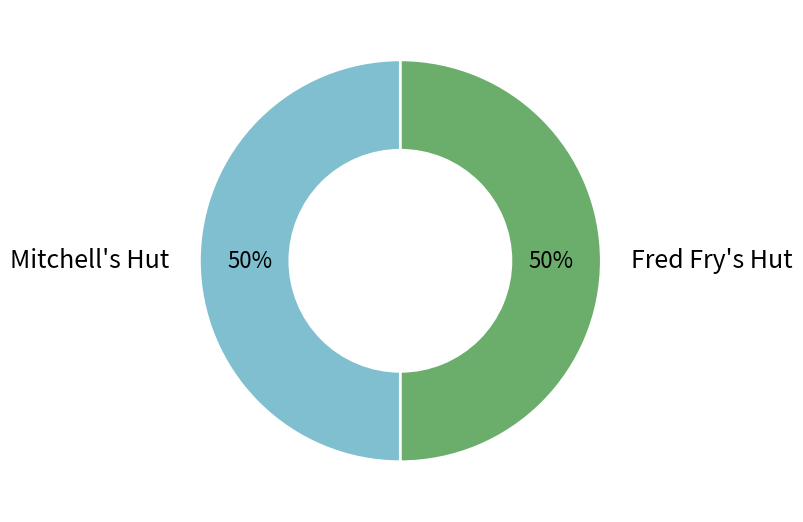

What percentage is the Mitchell's Hut slice, to the nearest percent?

50%